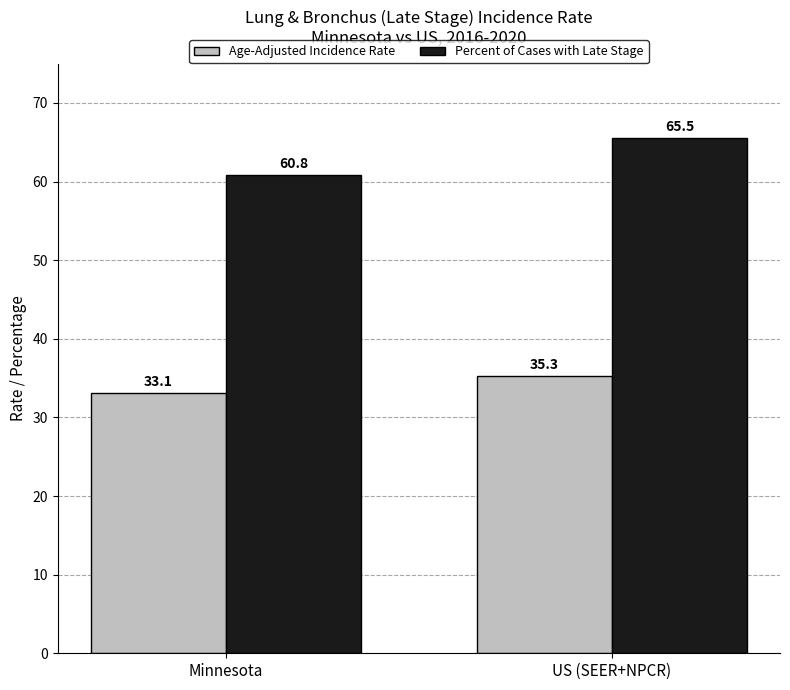

Between Minnesota and US (SEER+NPCR), which series saw the biggest shift?

Percent of Cases with Late Stage